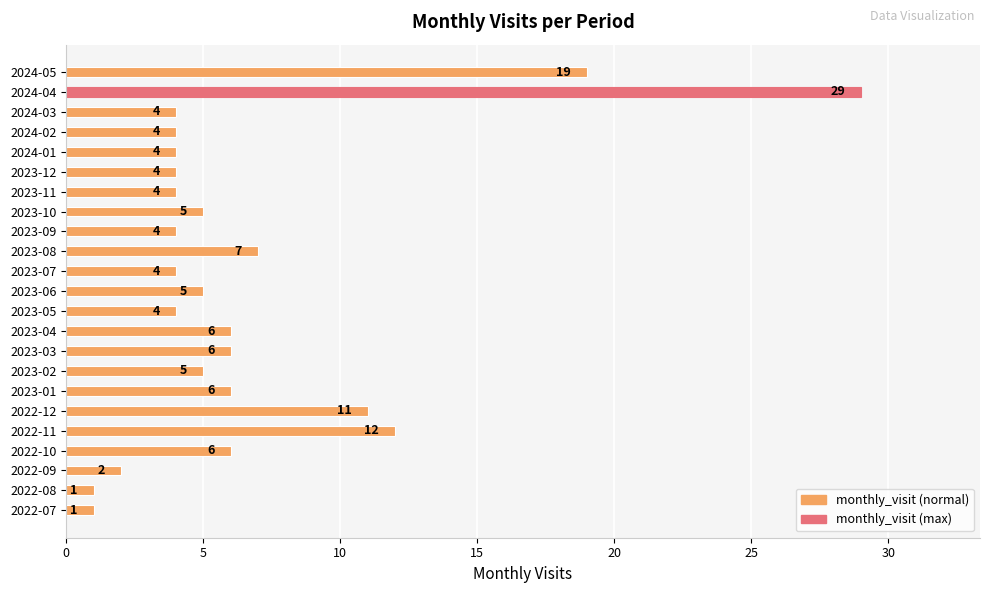

How many bars are there in total?

23